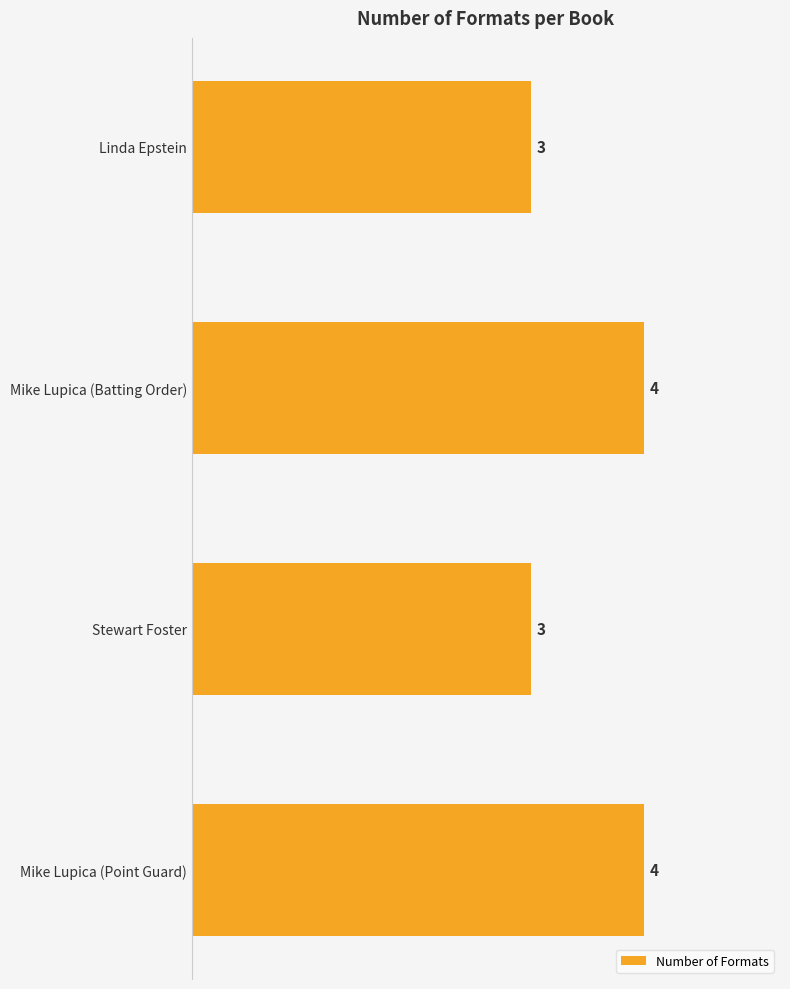

How many data points does each series have?

4